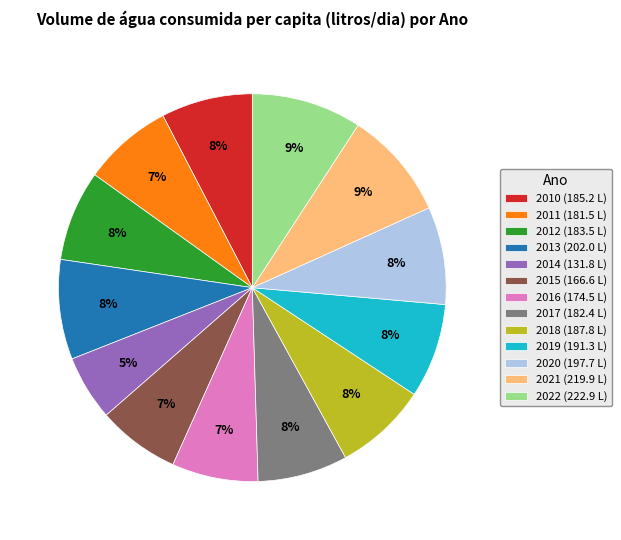

Combined, do 2012 (183.5 L) and 2014 (131.8 L) account for over 50%?

No